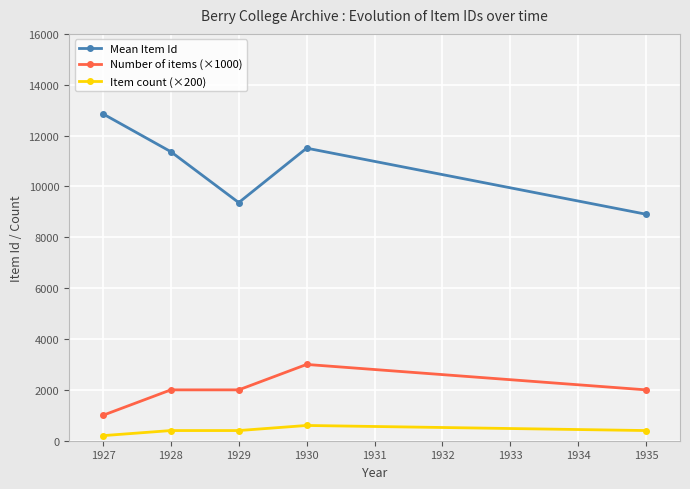

Which category has the highest value across all series?

1927